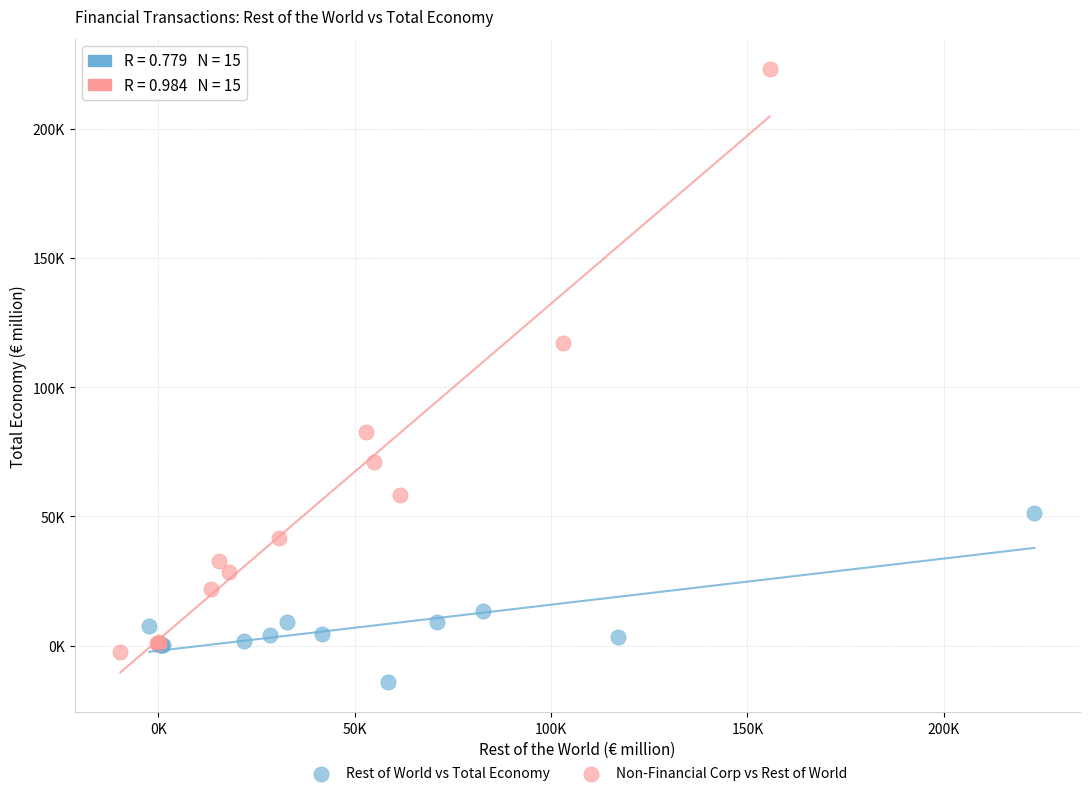

Which series contains the lowest Y value?

Rest of World vs Total Economy